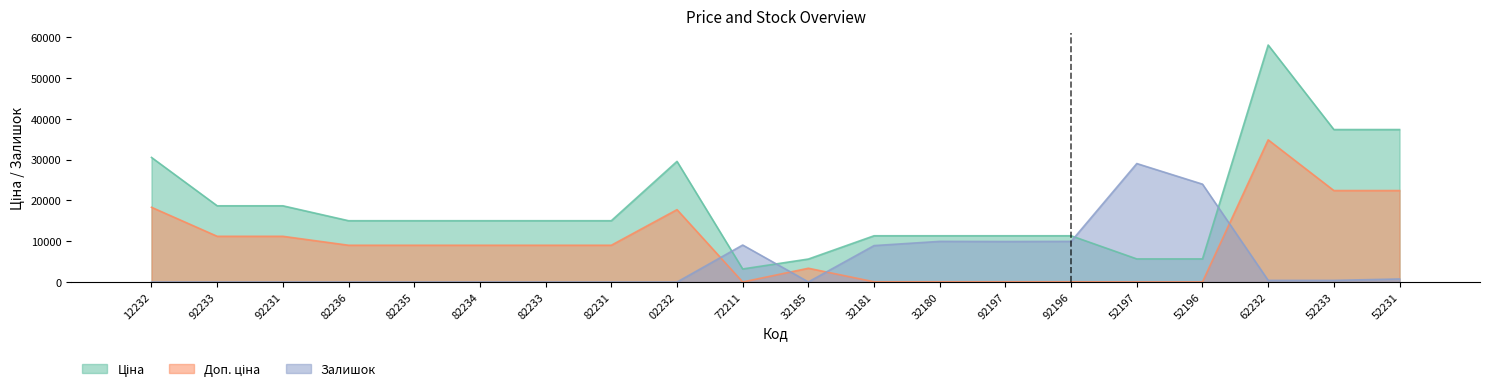

What is the sum of all Ціна values?

186874.8